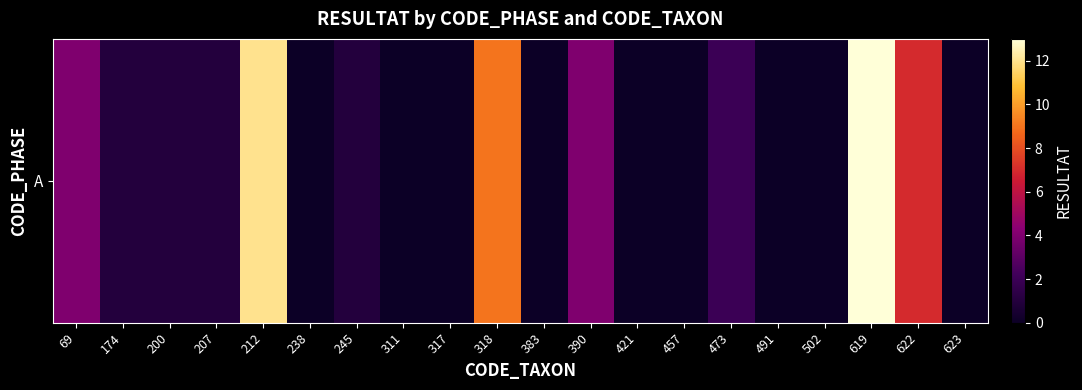

Reading left to right, extract all data points from this chart.

4	1	1	1	12	0	1	0	0	9	0	4	0	0	2	0	0	13	7	0